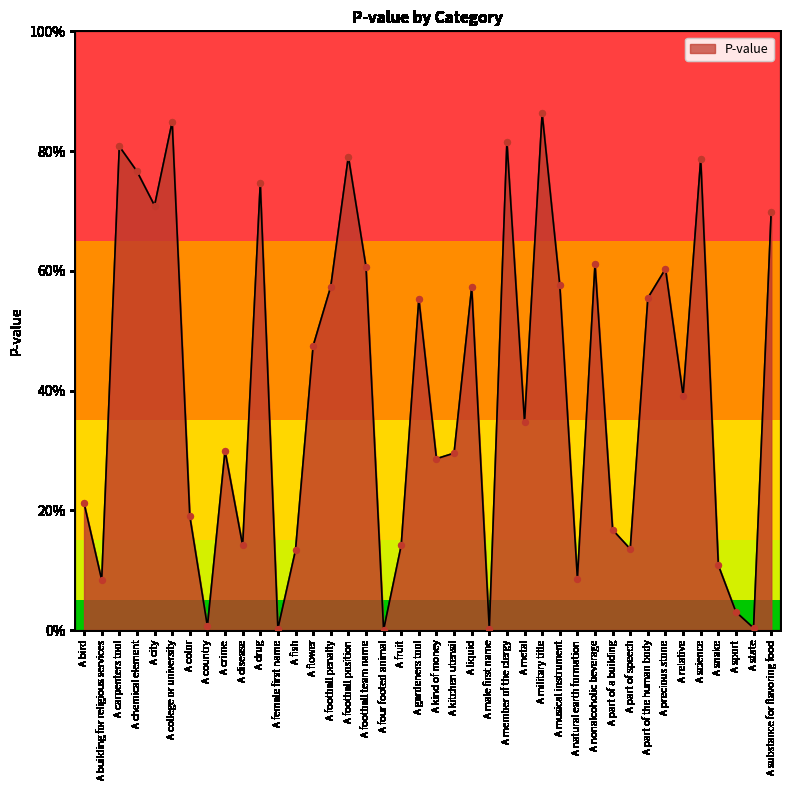

Between A drug and A football position, which is larger?

A football position